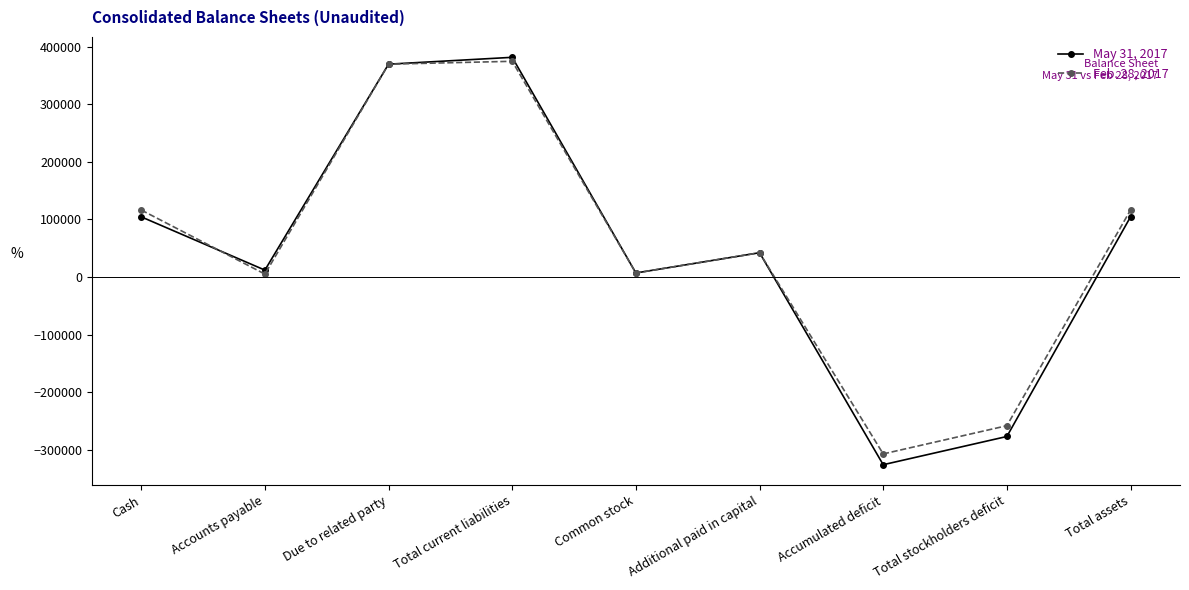

What are all the series names shown in the legend?

May 31, 2017, Feb. 28, 2017